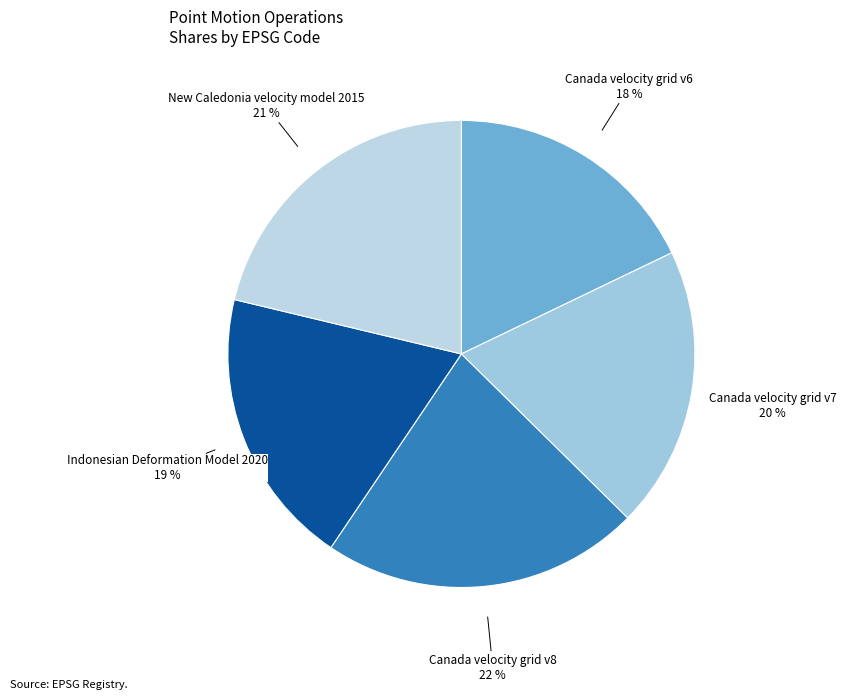

Combined, do Canada velocity grid v7 and Indonesian Deformation Model 2020 account for over 50%?

No